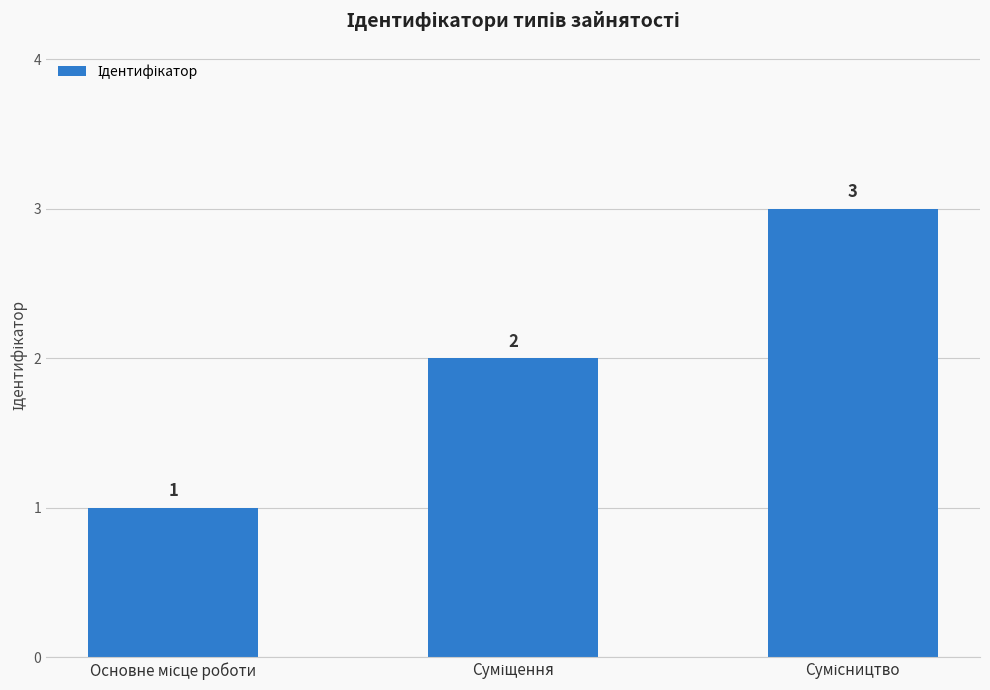

What is the value of the 1st bar from the left?

1